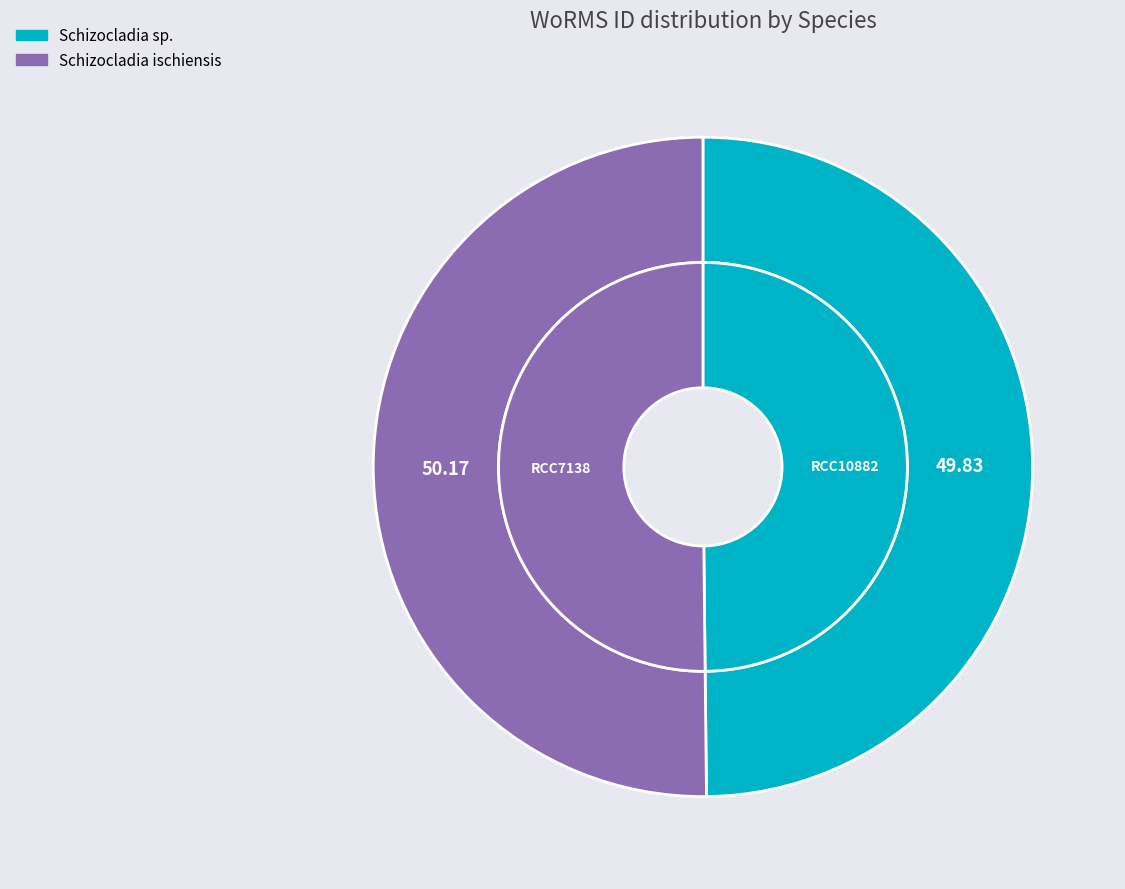

Is the sum of Schizocladia ischiensis and Schizocladia sp. greater than half?

Yes